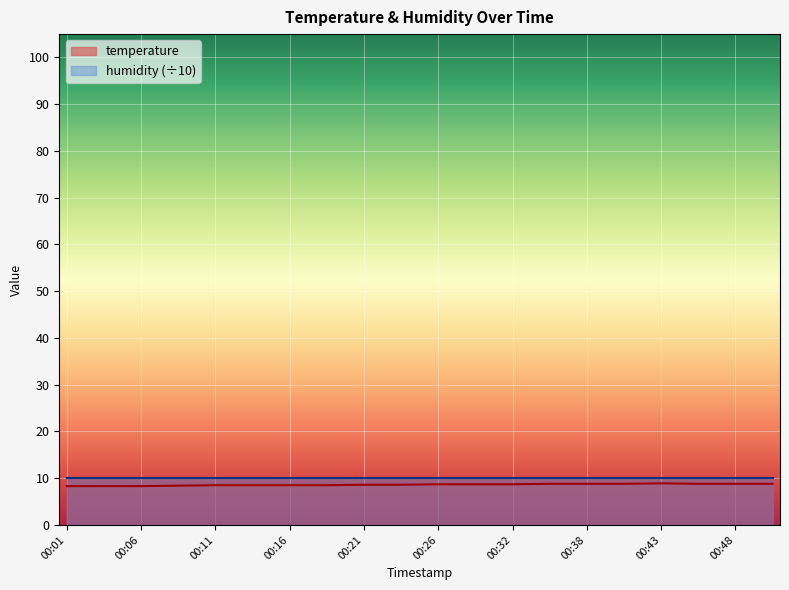

Rank the categories by value from lowest to highest.

00:01, 00:03, 00:06, 00:08, 00:11, 00:13, 00:16, 00:18, 00:21, 00:24, 00:26, 00:29, 00:32, 00:35, 00:38, 00:40, 00:46, 00:48, 00:51, 00:43